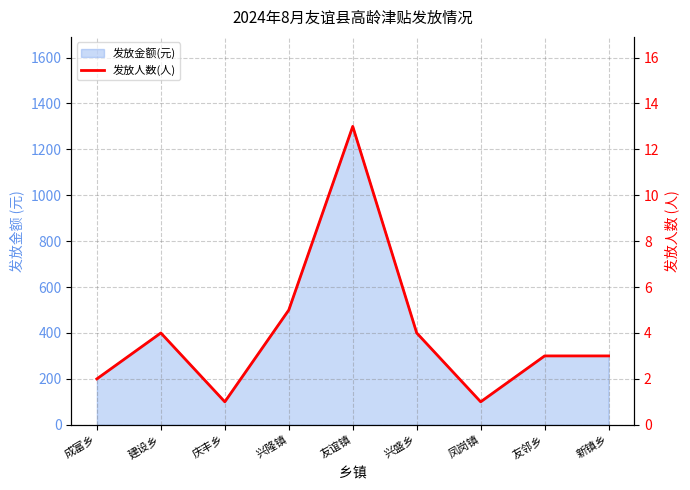

What is the greatest value displayed?

13